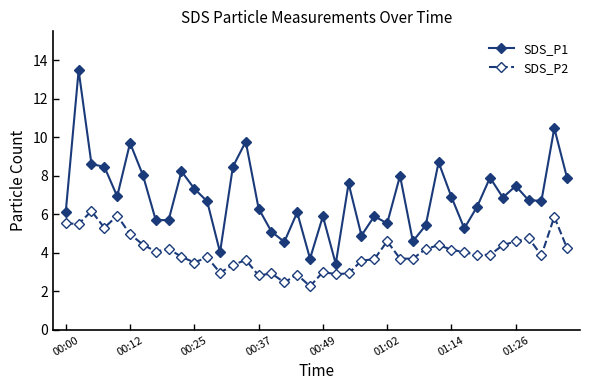

Which series has the largest range (max minus min)?

SDS_P1